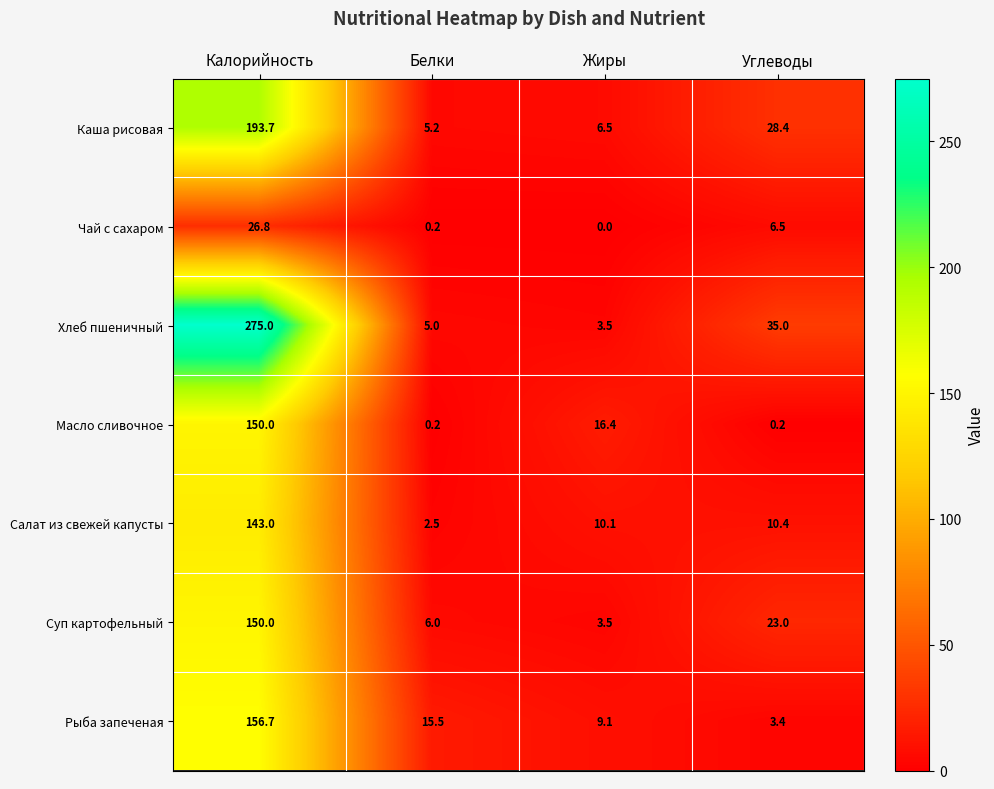

What is the spread (max minus min) of values at Углеводы?

34.8